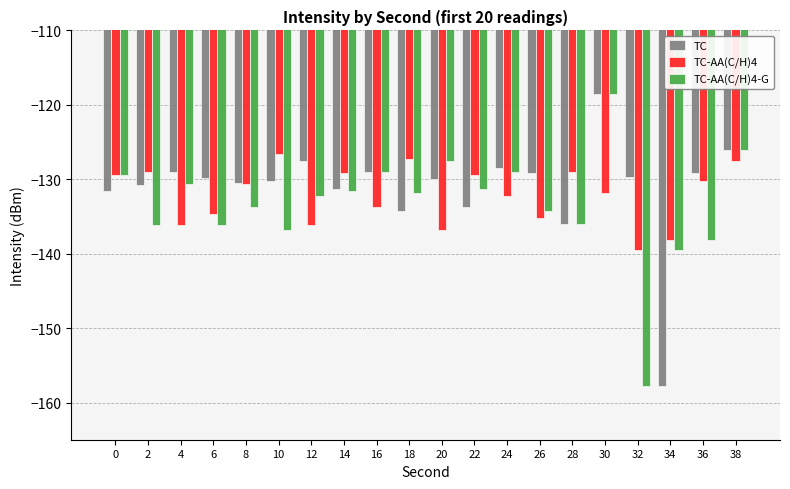

List the series in order of their overall mean, lowest first.

TC-AA(C/H)4-G, TC-AA(C/H)4, TC